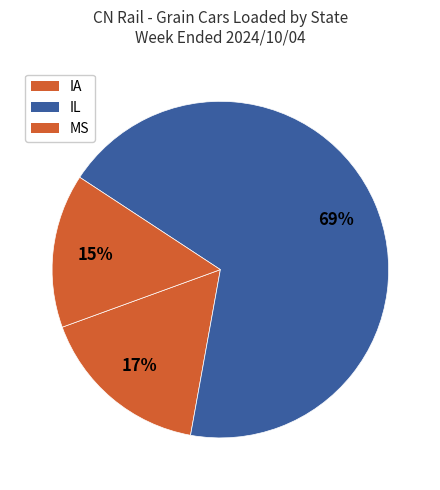

Between IA and MS, which is larger?

IA